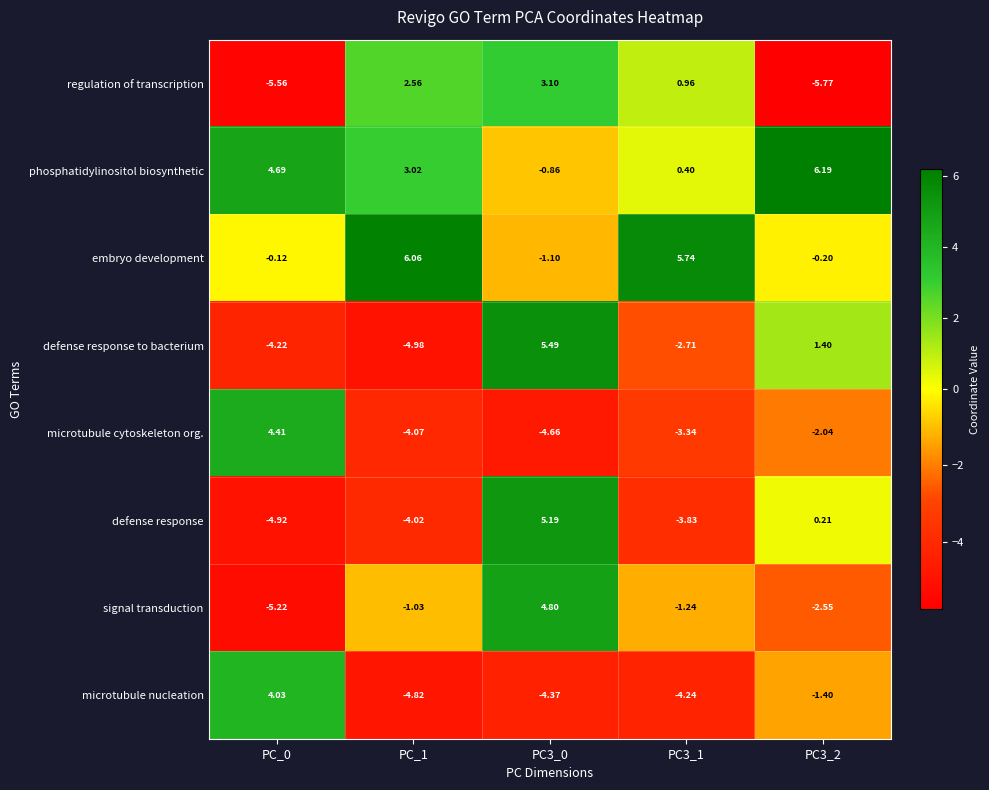

What is the difference between the highest and lowest values at PC3_2?

12.0